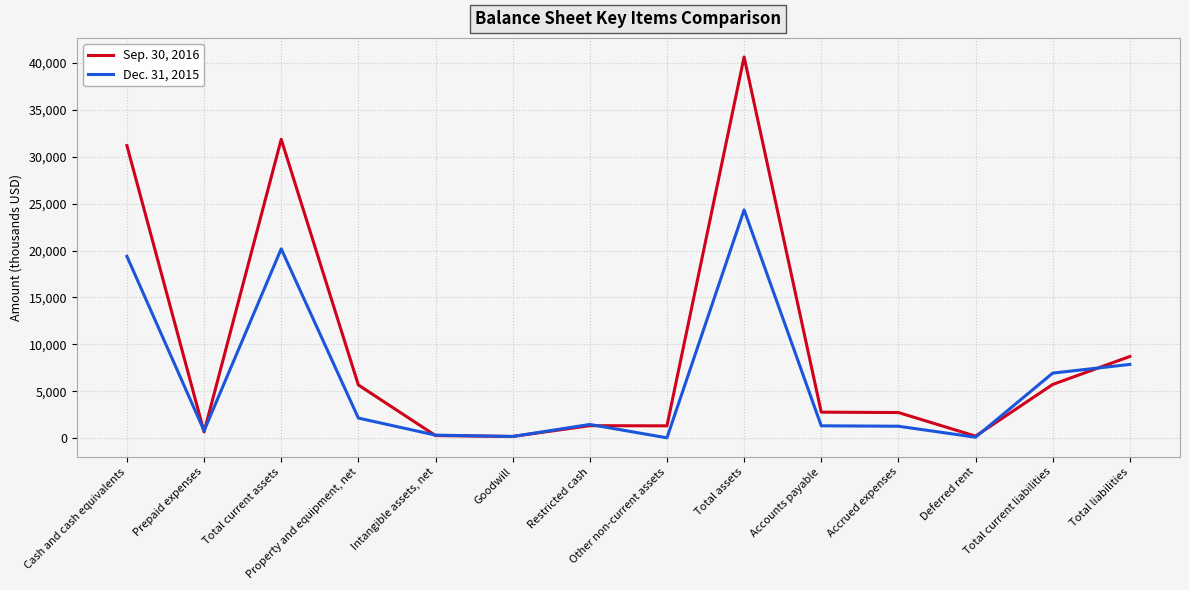

Rank the series by their maximum value, from highest to lowest.

Sep. 30, 2016, Dec. 31, 2015